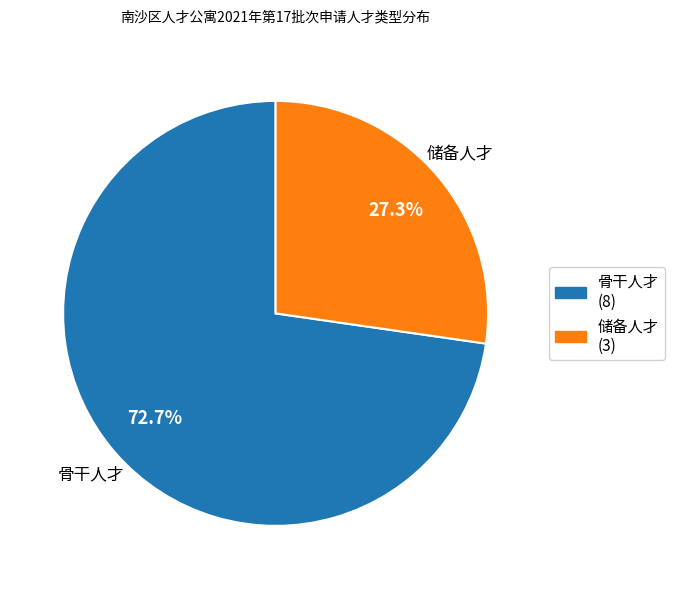

To the nearest percent, what portion does 储备人才 represent?

27%